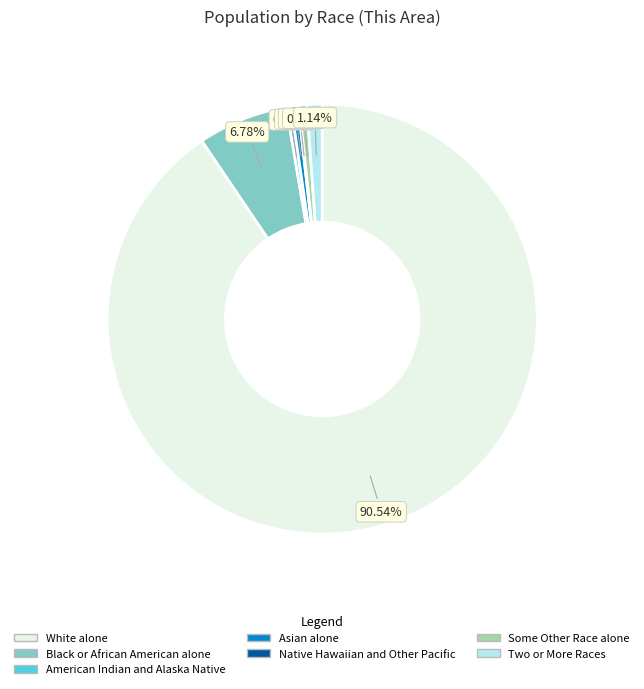

What is the largest slice in the pie chart?

White alone